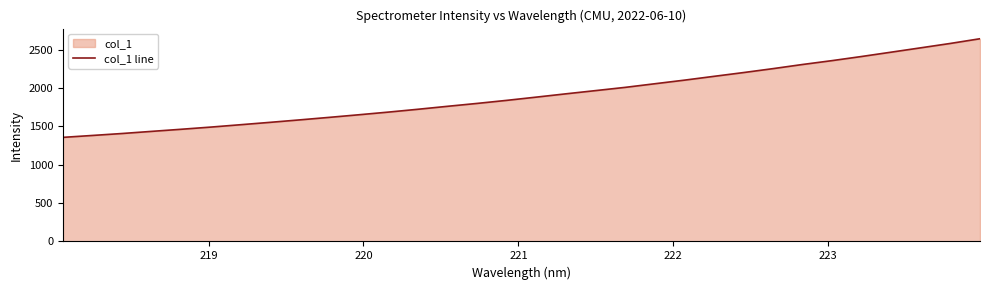

What is the minimum value shown in the chart?

1357.7